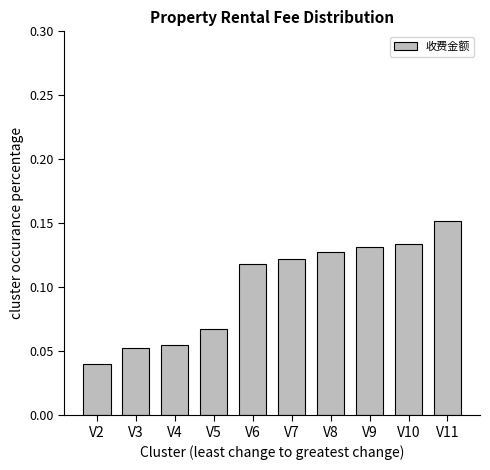

Which label corresponds to the largest value in the chart?

V11